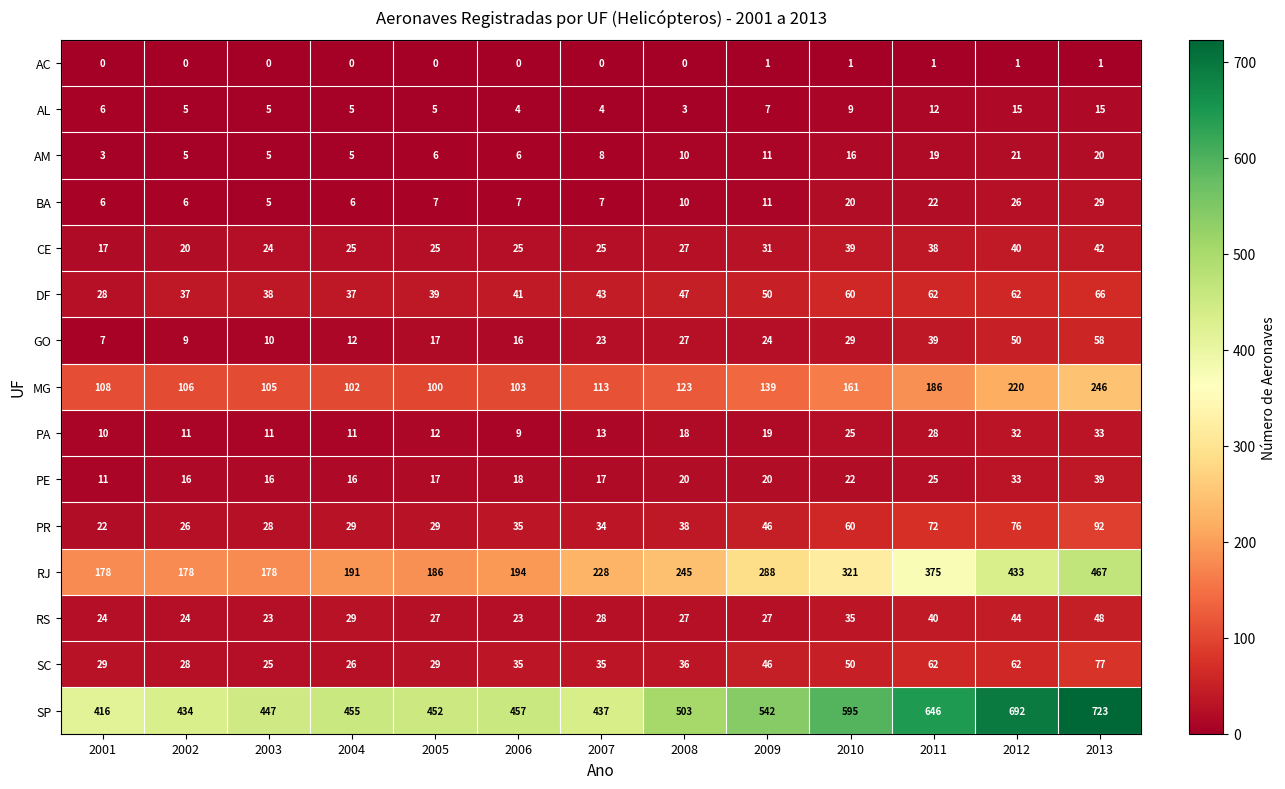

Rank the series by their maximum value, from lowest to highest.

AC, AL, AM, BA, PA, PE, CE, RS, GO, DF, SC, PR, MG, RJ, SP